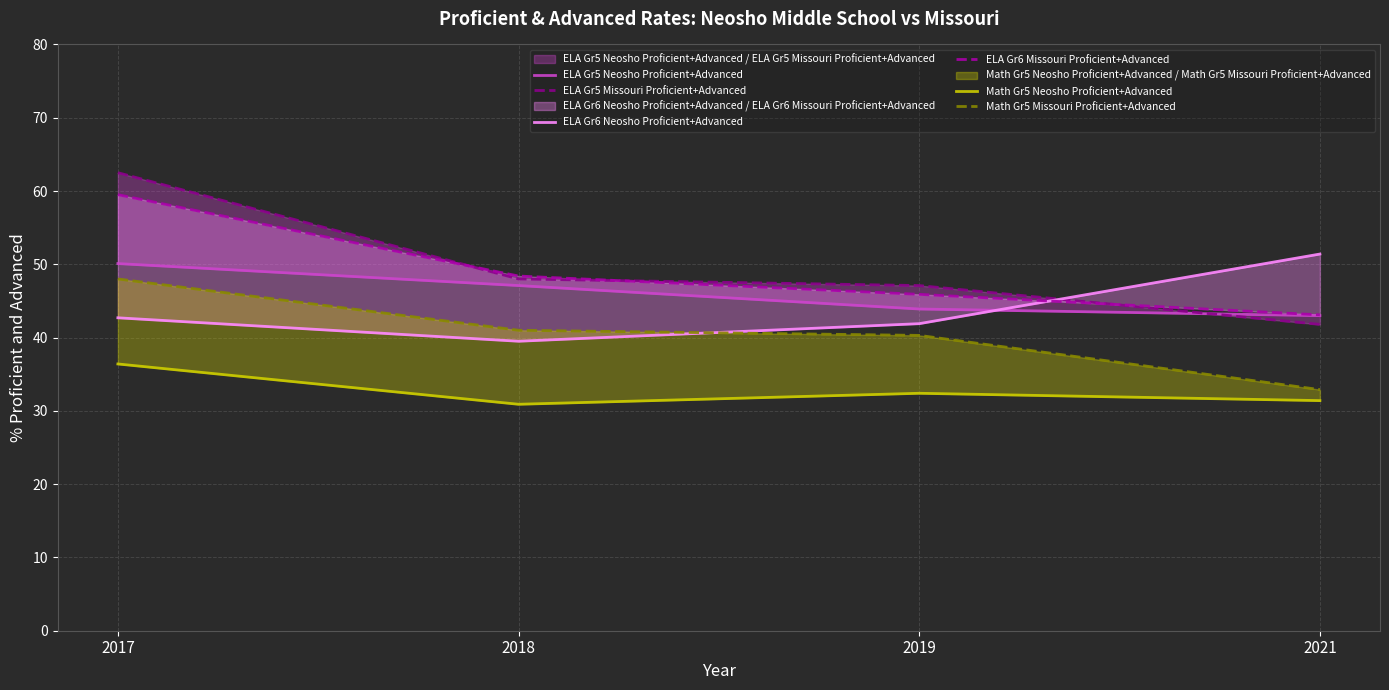

Rank the series by their maximum value, from highest to lowest.

ELA Gr5 Missouri Proficient+Advanced, ELA Gr6 Missouri Proficient+Advanced, ELA Gr6 Neosho Proficient+Advanced, ELA Gr5 Neosho Proficient+Advanced, Math Gr5 Missouri Proficient+Advanced, Math Gr5 Neosho Proficient+Advanced